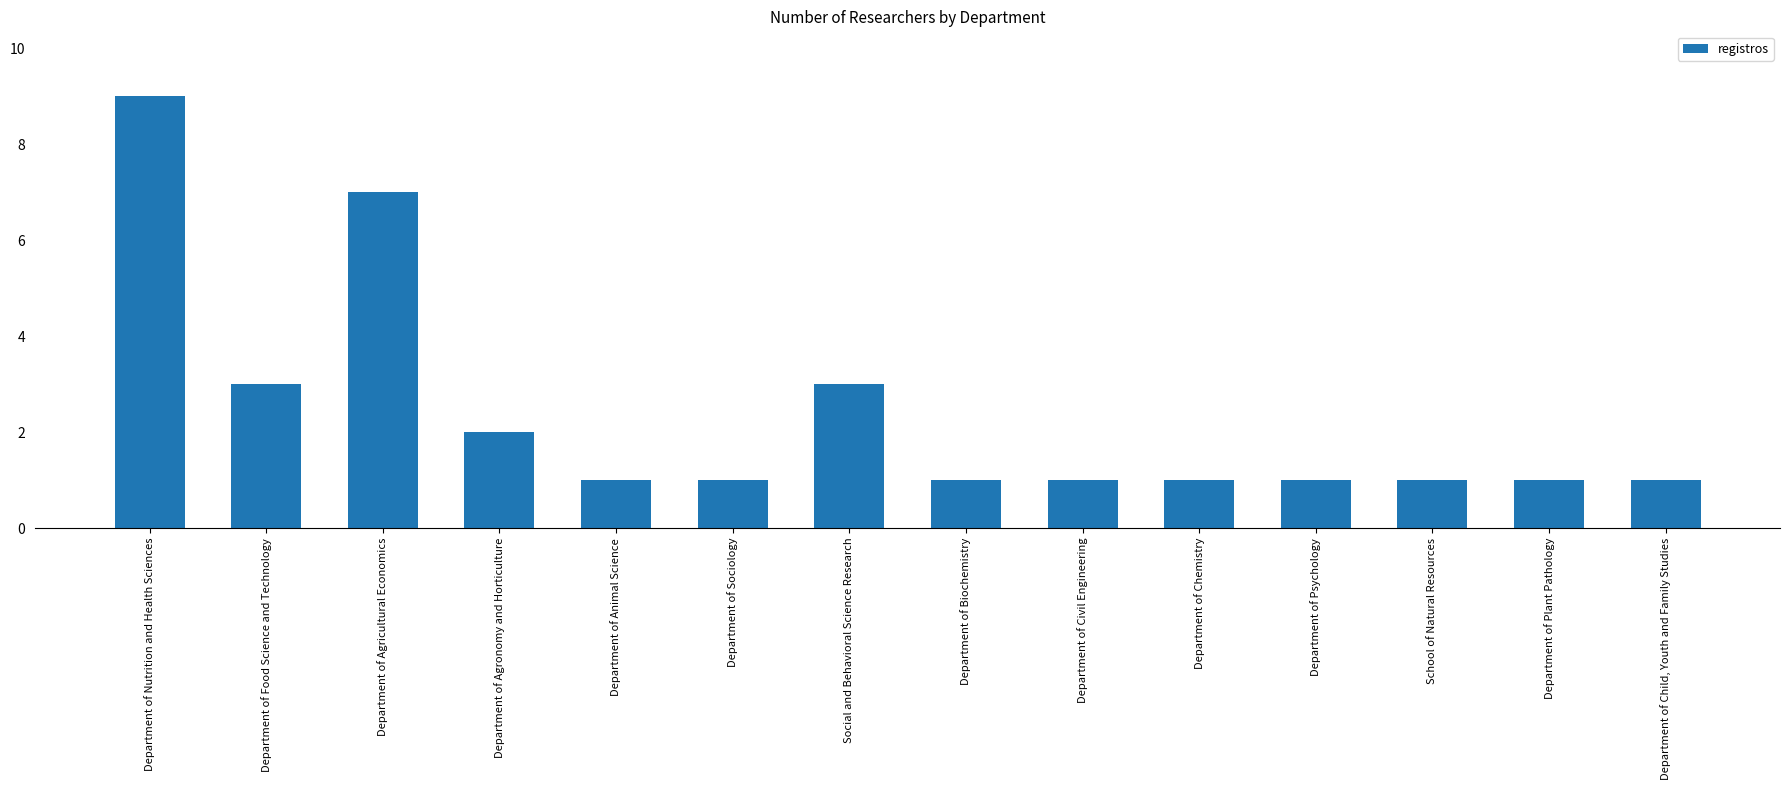

Reading left to right, what are all the values shown in this chart?

Department of Nutrition and Health Sciences=9	Department of Food Science and Technology=3	Department of Agricultural Economics=7	Department of Agronomy and Horticulture=2	Department of Animal Science=1	Department of Sociology=1	Social and Behavioral Science Research=3	Department of Biochemistry=1	Department of Civil Engineering=1	Department of Chemistry=1	Department of Psychology=1	School of Natural Resources=1	Department of Plant Pathology=1	Department of Child, Youth and Family Studies=1